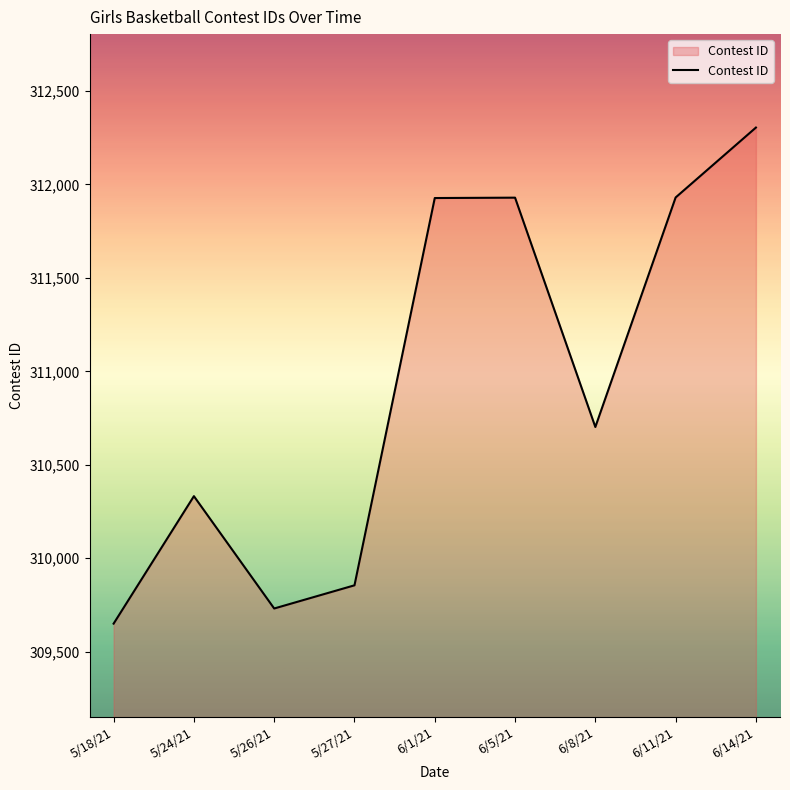

How many interior local peaks (higher than both neighbors) does the data have?

2